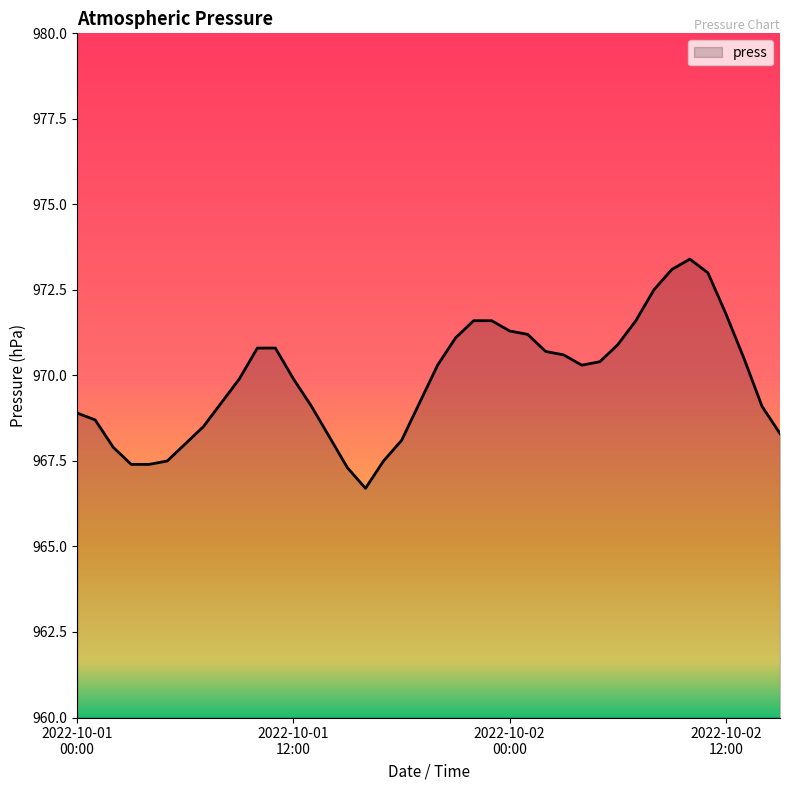

Reading left to right, transcribe all the data shown in this chart.

968.9	968.7	967.9	967.4	967.4	967.5	968.0	968.5	969.2	969.9	970.8	970.8	969.9	969.1	968.2	967.3	966.7	967.5	968.1	969.2	970.3	971.1	971.6	971.6	971.3	971.2	970.7	970.6	970.3	970.4	970.9	971.6	972.5	973.1	973.4	973.0	971.8	970.5	969.1	968.3